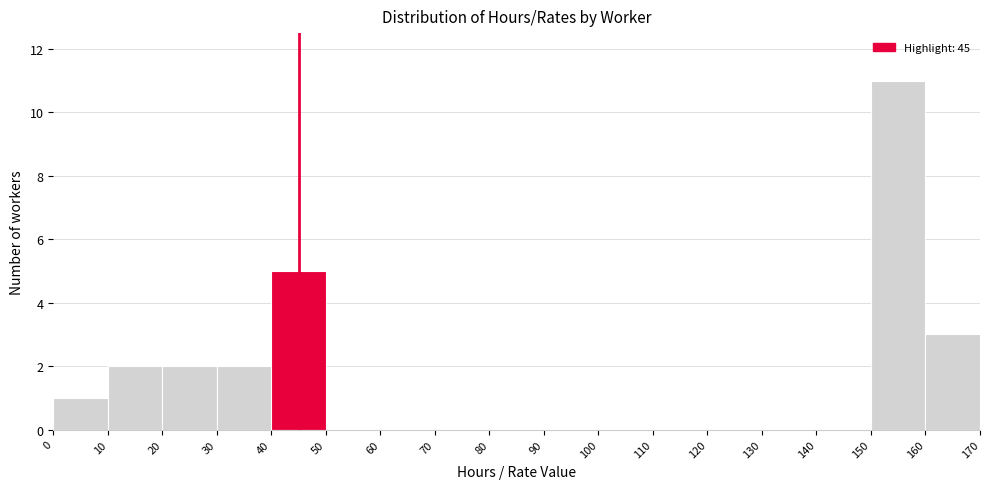

Reading left to right, list every bar in this chart as the range it spans on the x-axis followed by its height. The values are not printed on the chart, so give them approximately, as read against the axis.

0 to 10: 1
10 to 20: 2
20 to 30: 2
30 to 40: 2
40 to 50: 5
50 to 60: 0
60 to 70: 0
70 to 80: 0
80 to 90: 0
90 to 100: 0
100 to 110: 0
110 to 120: 0
120 to 130: 0
130 to 140: 0
140 to 150: 0
150 to 160: 11
160 to 170: 3